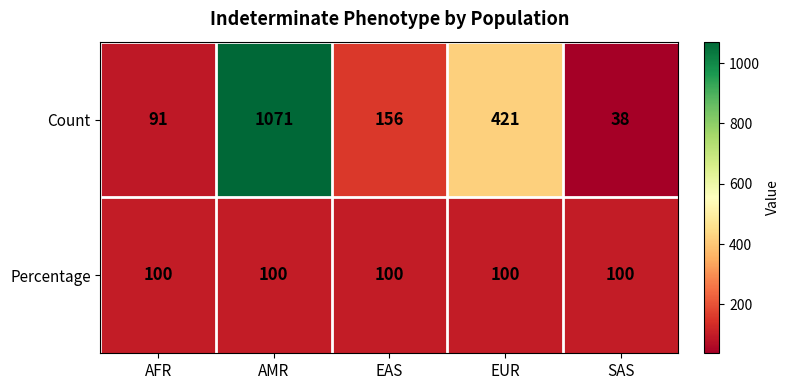

What is the minimum value shown in the chart?

38